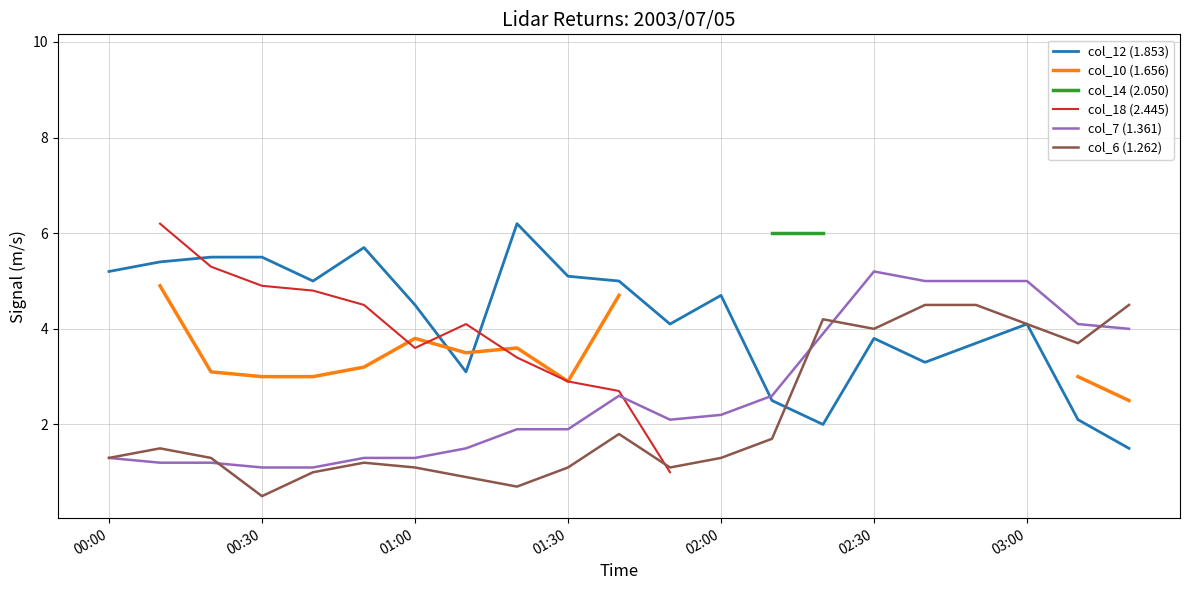

What is the maximum value for col_12 (1.853)?

6.2